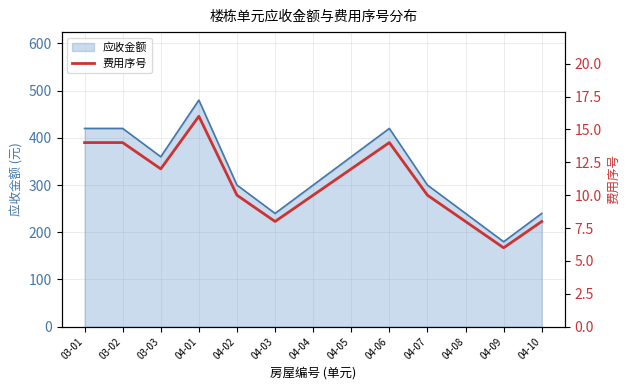

What position from the left is 04-09?

12